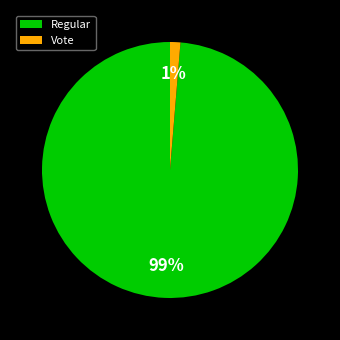

Count the number of slices in the pie.

2